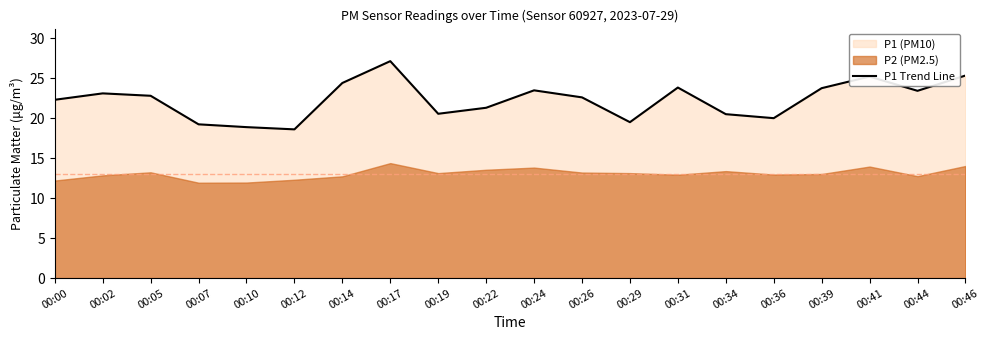

What is the sum of the values at 00:24 and 00:17?

50.6